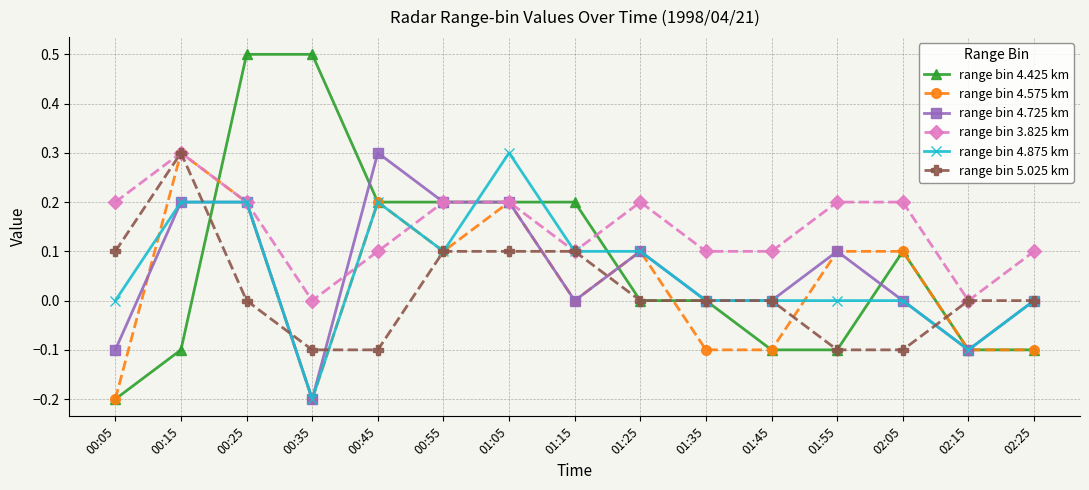

What is the label of the 13th point from the right?

00:25